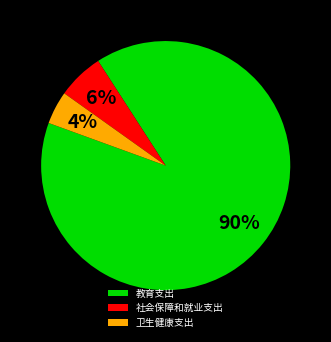

How many slices are in this pie chart?

3